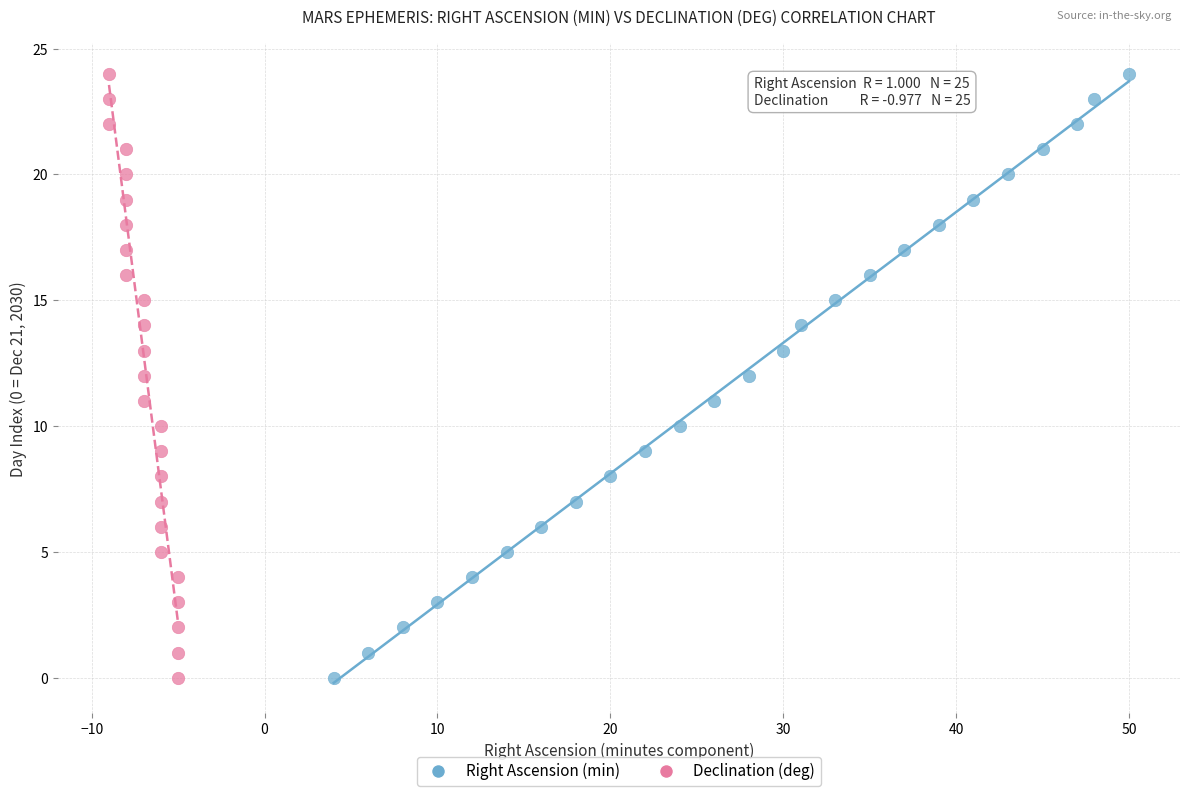

What are all the series names shown in the legend?

Right Ascension (min), Declination (deg)